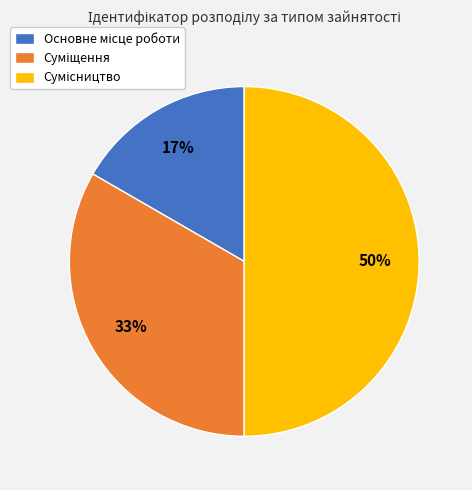

To the nearest percent, what is the average slice percentage?

33%